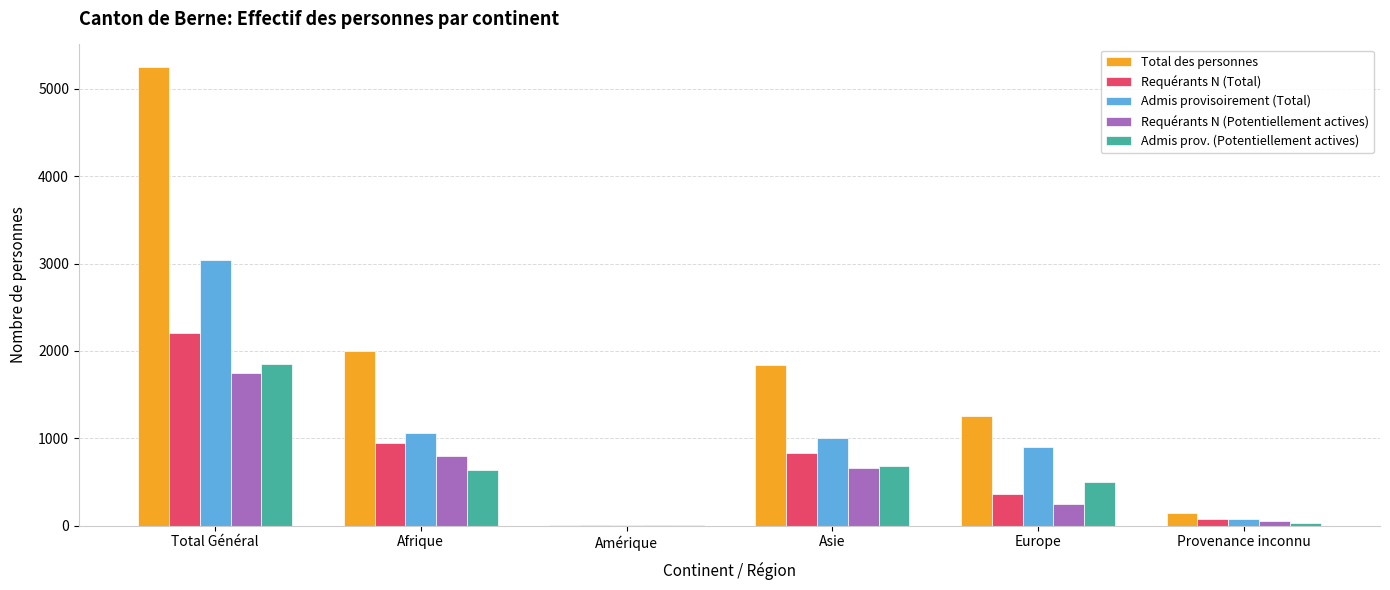

What is the highest value of the Requérants N (Potentiellement actives) series?

1751